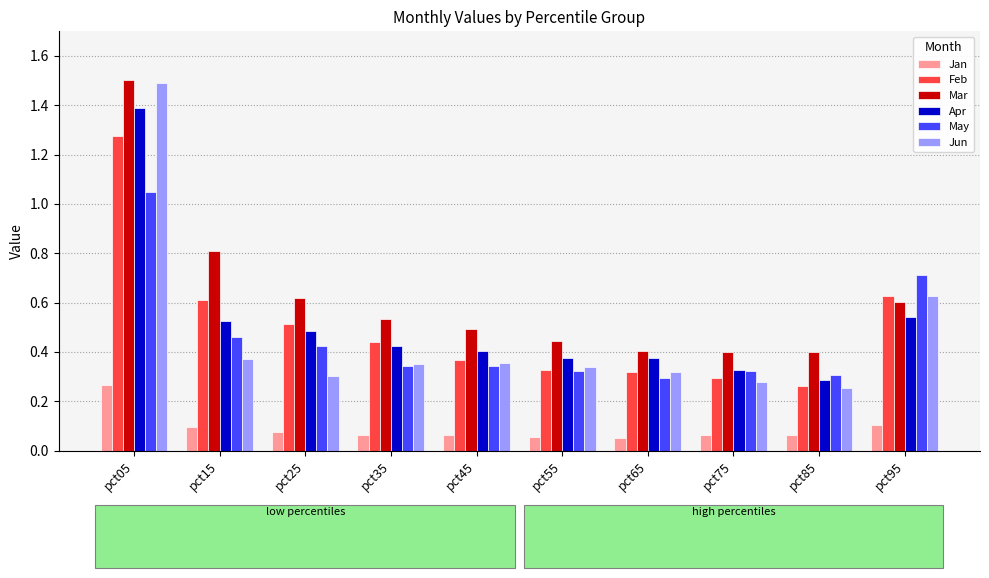

Between pct05 and pct65, which series saw the biggest shift?

Jun